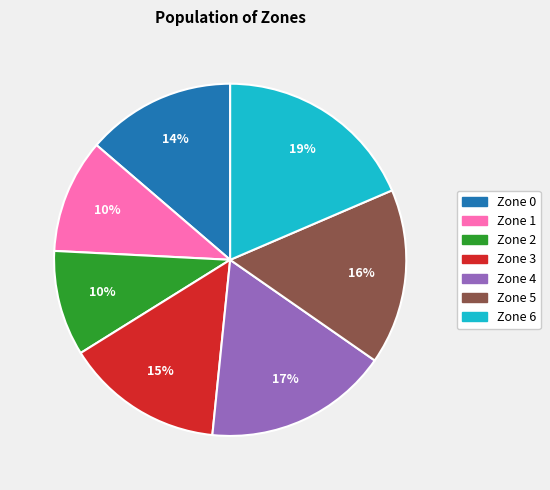

How many slices are in this pie chart?

7